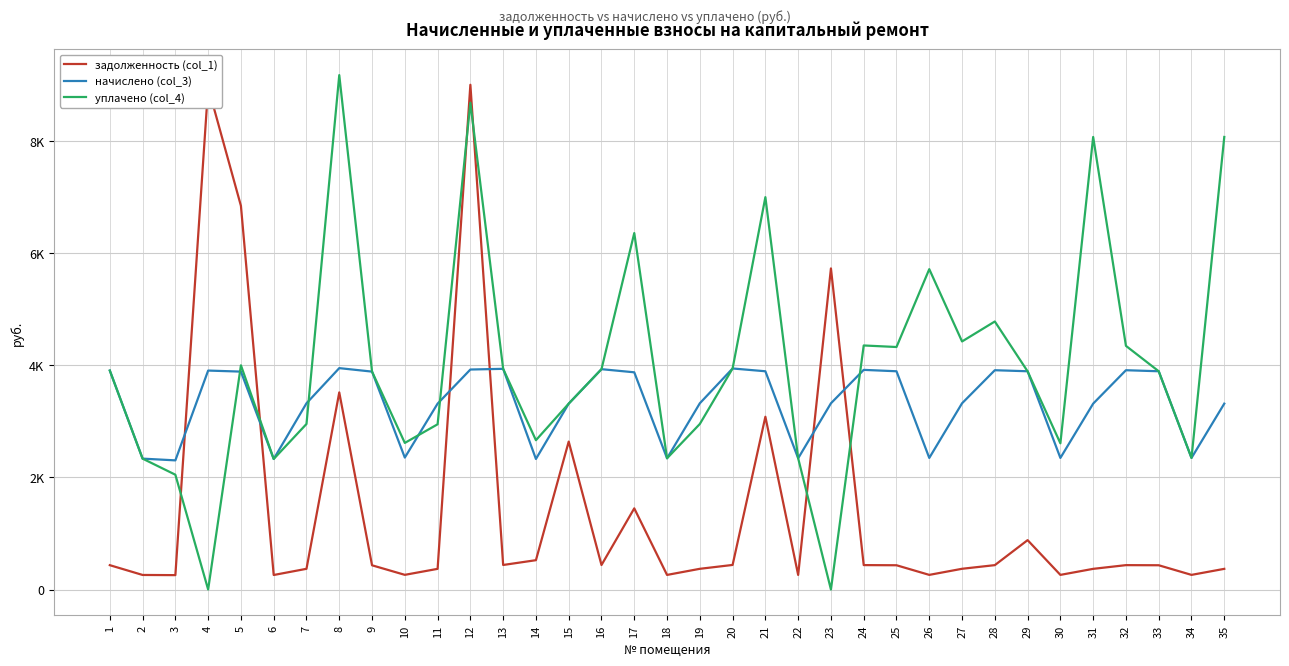

The value of начислено (col_3) at 17 is 1050.3. True or false?

False